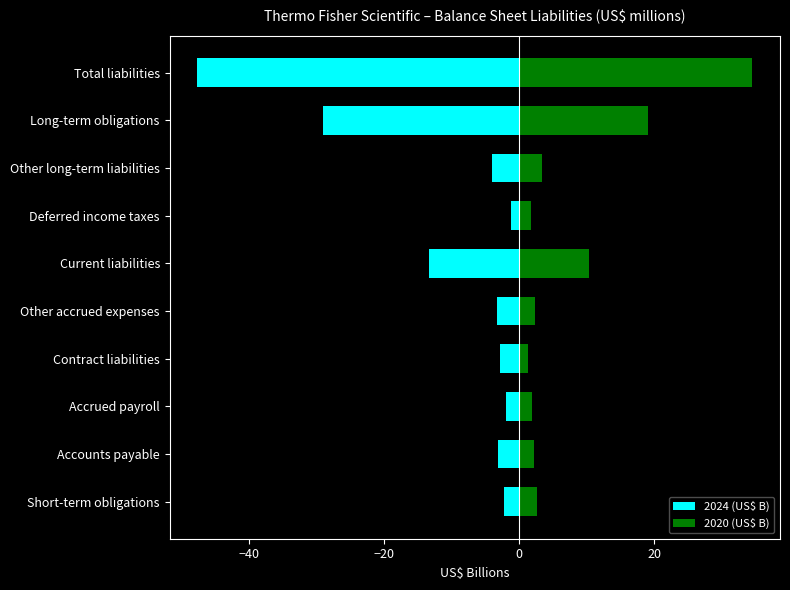

Is it true that 2020 (US$ B) equals 56.1 at Total liabilities?

False